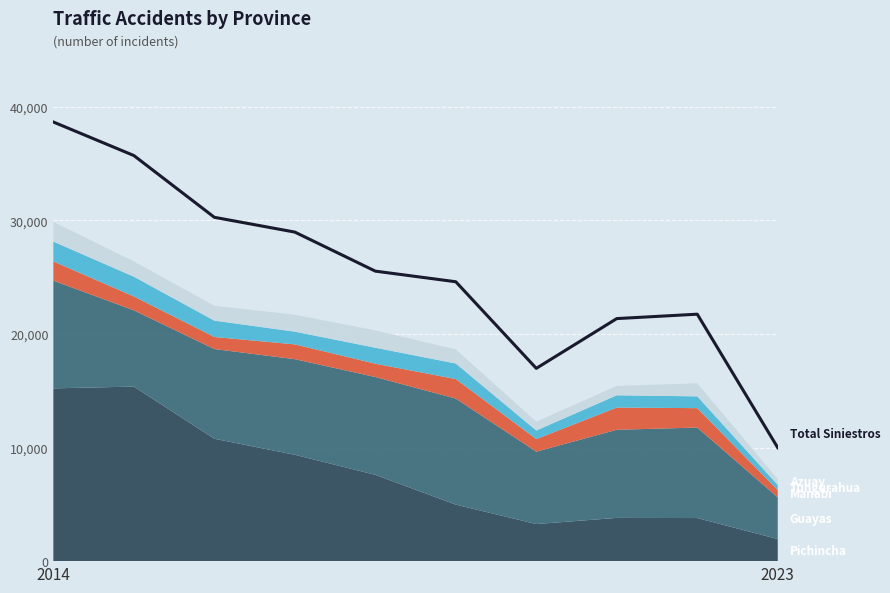

True or false: the data shows 39921 at 4.

False